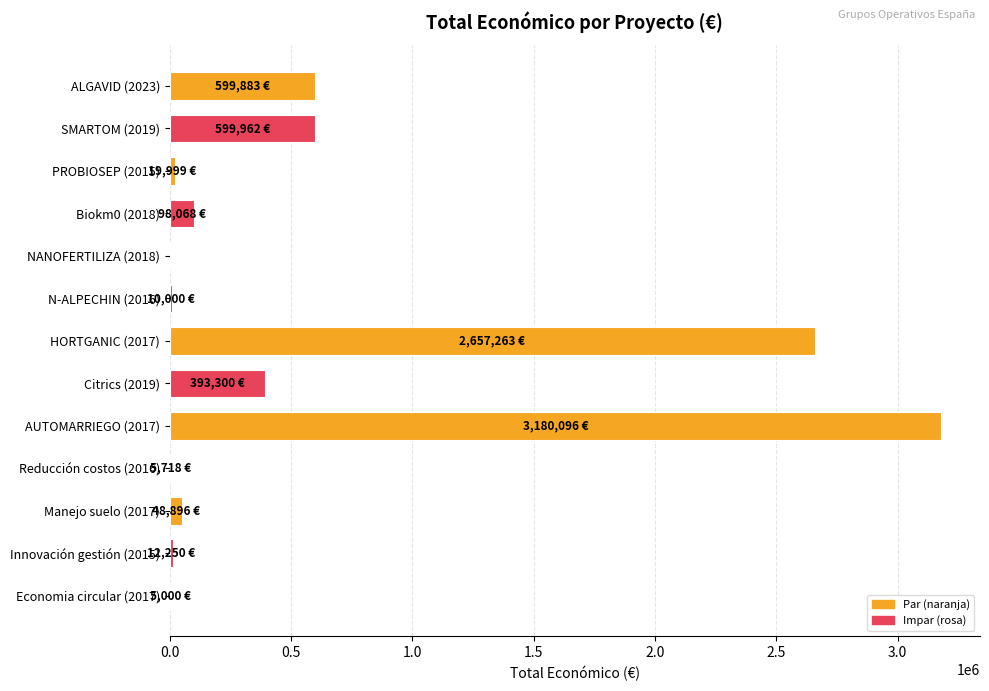

Are the bars horizontal?

Yes